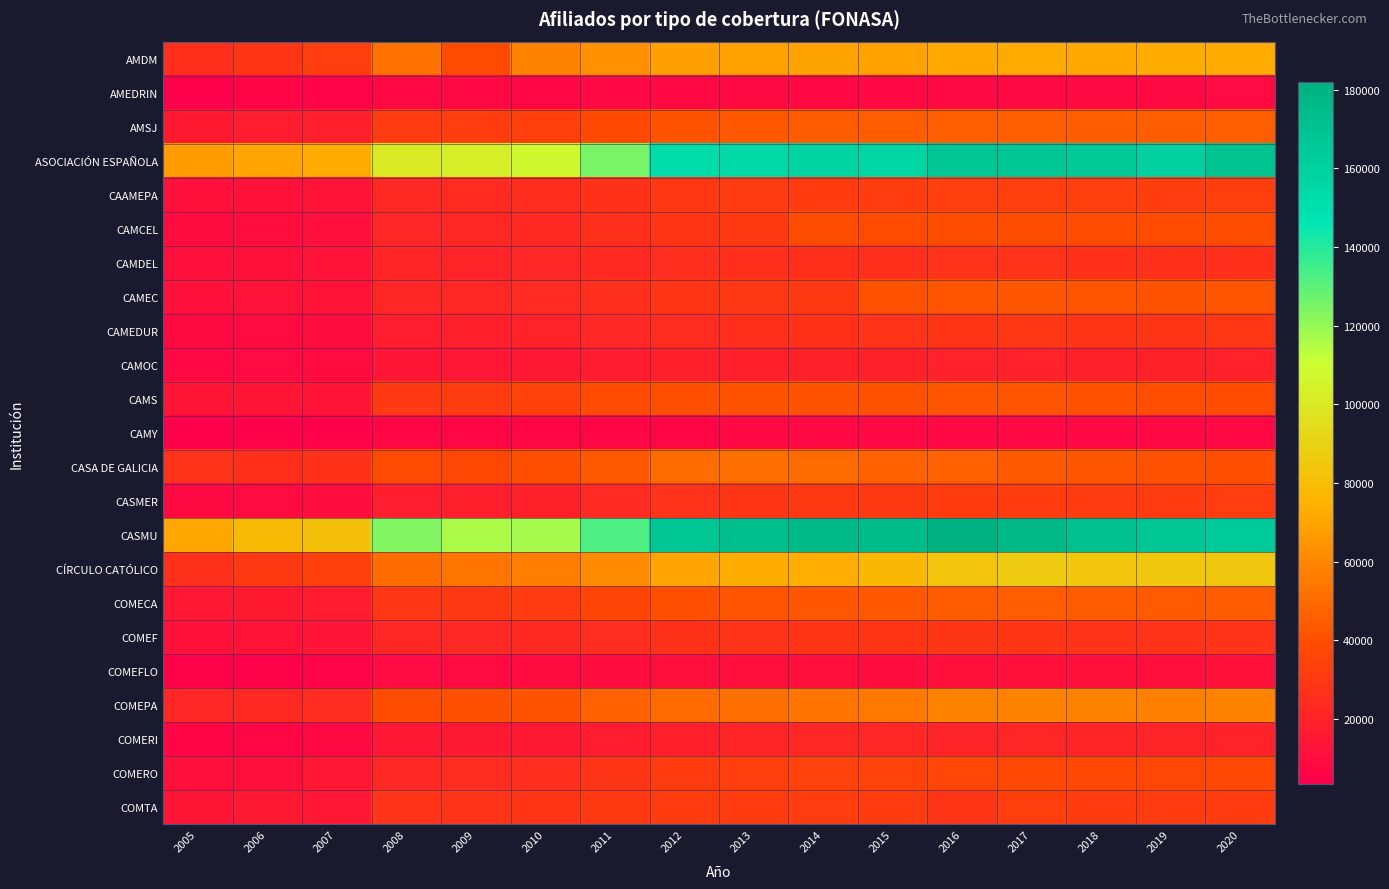

Between 2010 and 2012, which series saw the biggest shift?

CASMU